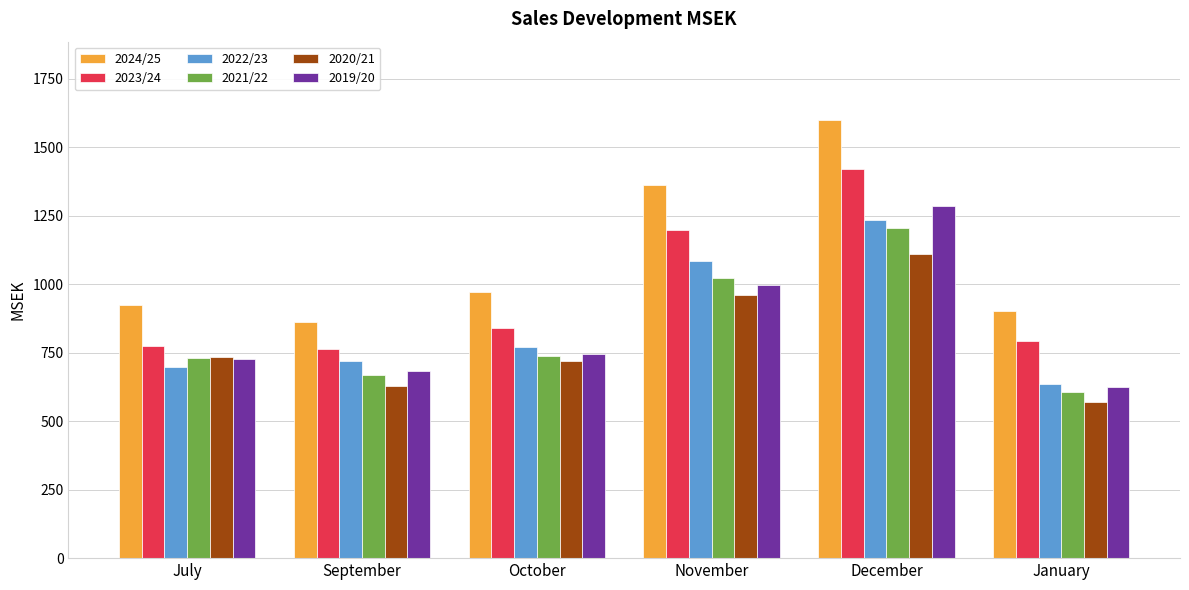

How many categories are shown in the chart?

6